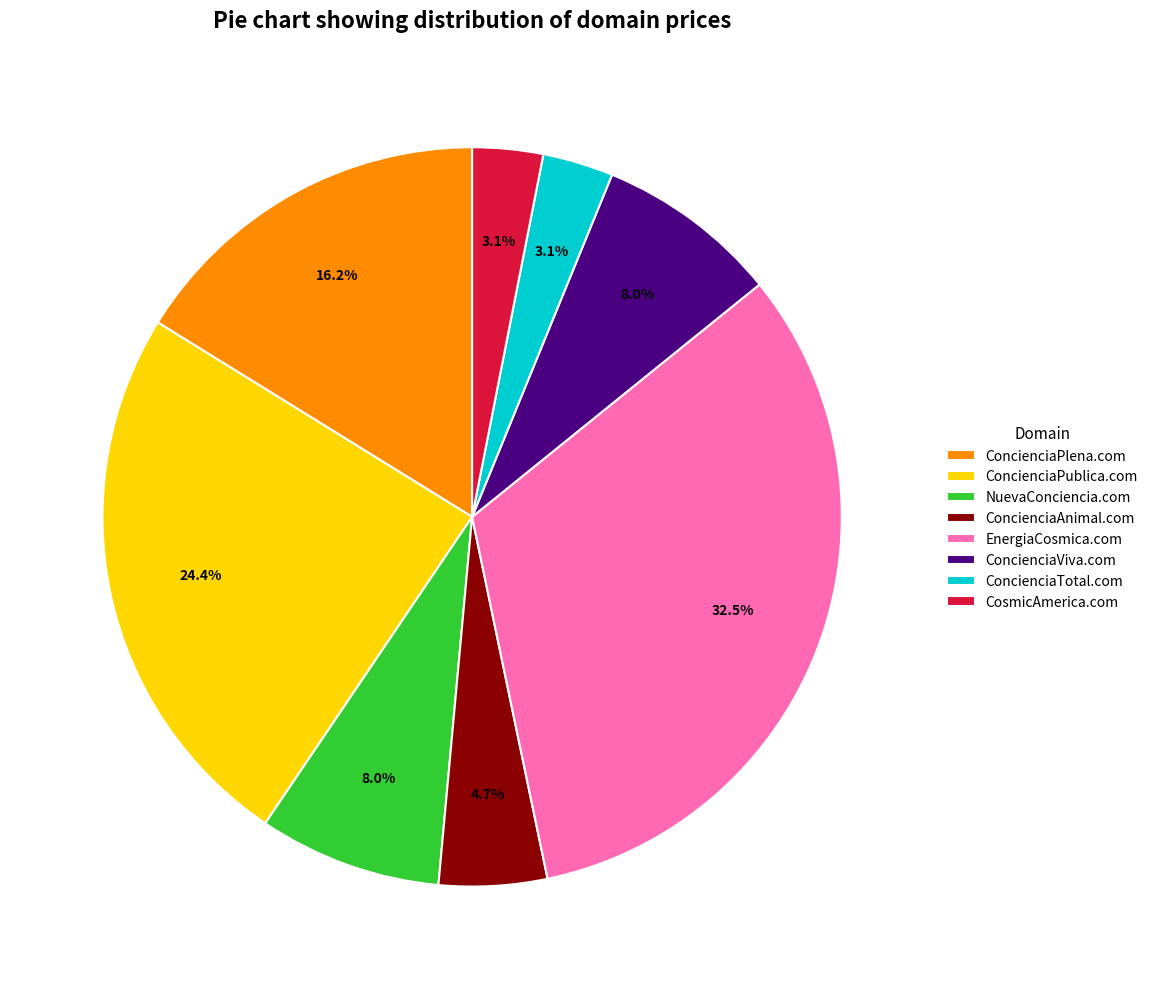

What is the largest slice in the pie chart?

EnergiaCosmica.com